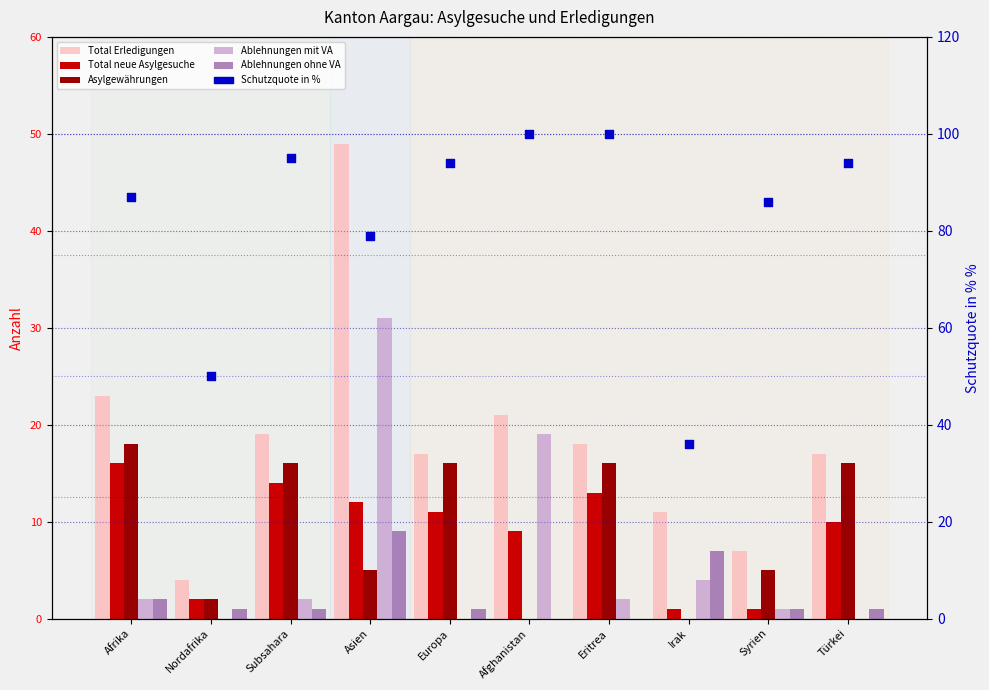

What are all the series names shown in the legend?

Total Erledigungen, Total neue Asylgesuche, Asylgewährungen, Ablehnungen mit VA, Ablehnungen ohne VA, Schutzquote in %